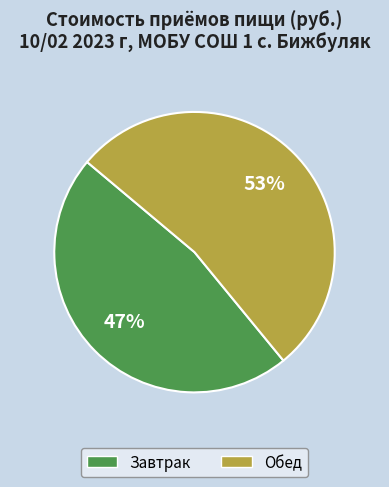

Count the number of slices in the pie.

2